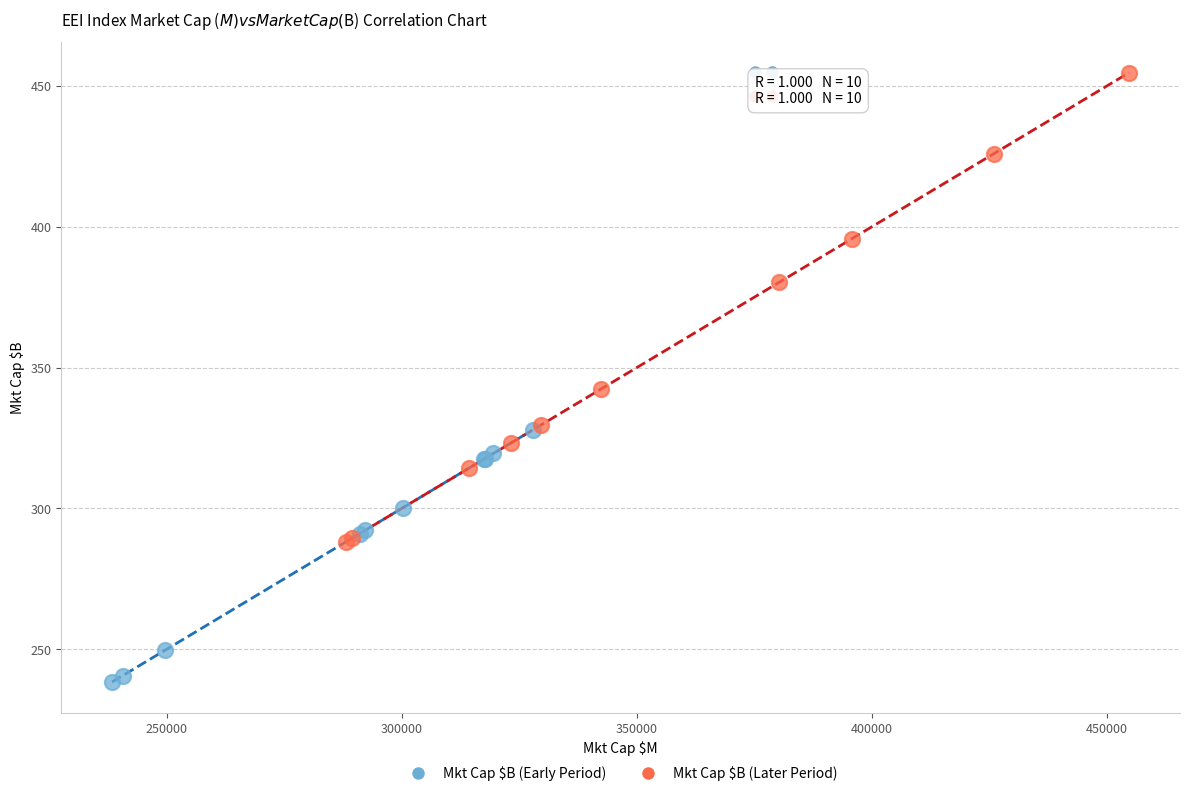

Which series has the widest spread of Y values?

Mkt Cap $B (Later Period)